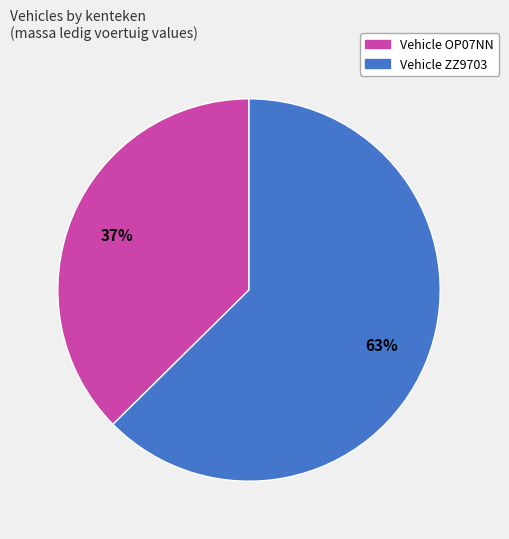

How many slices are in this pie chart?

2